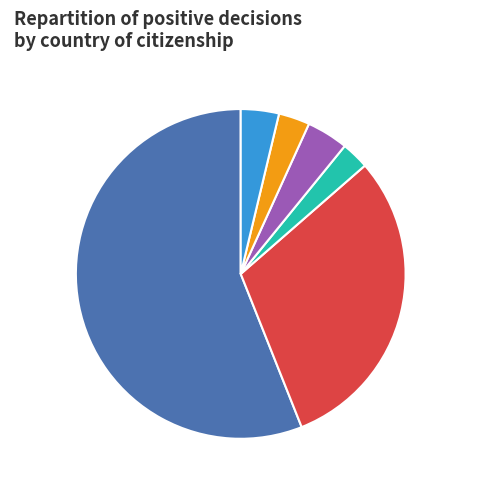

Which slice represents more than half of the pie?

NIEMCY